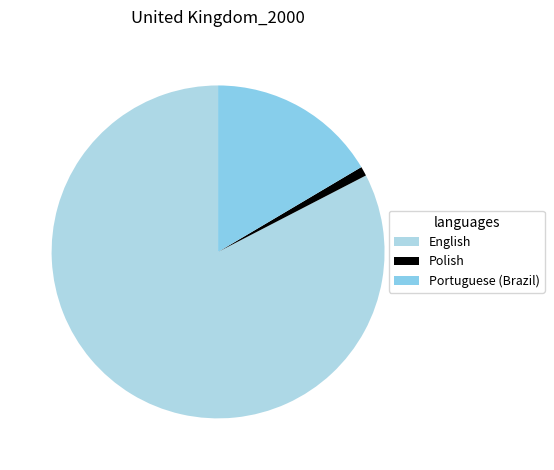

The Polish slice represents 9% of the pie. True or false?

False